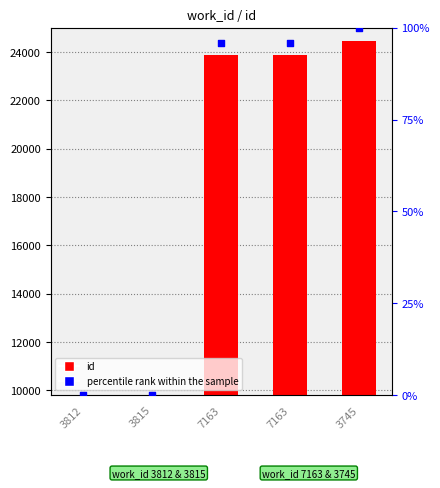

Is the value of percentile rank within the sample at 7163 greater than the value of id at 3745?

No